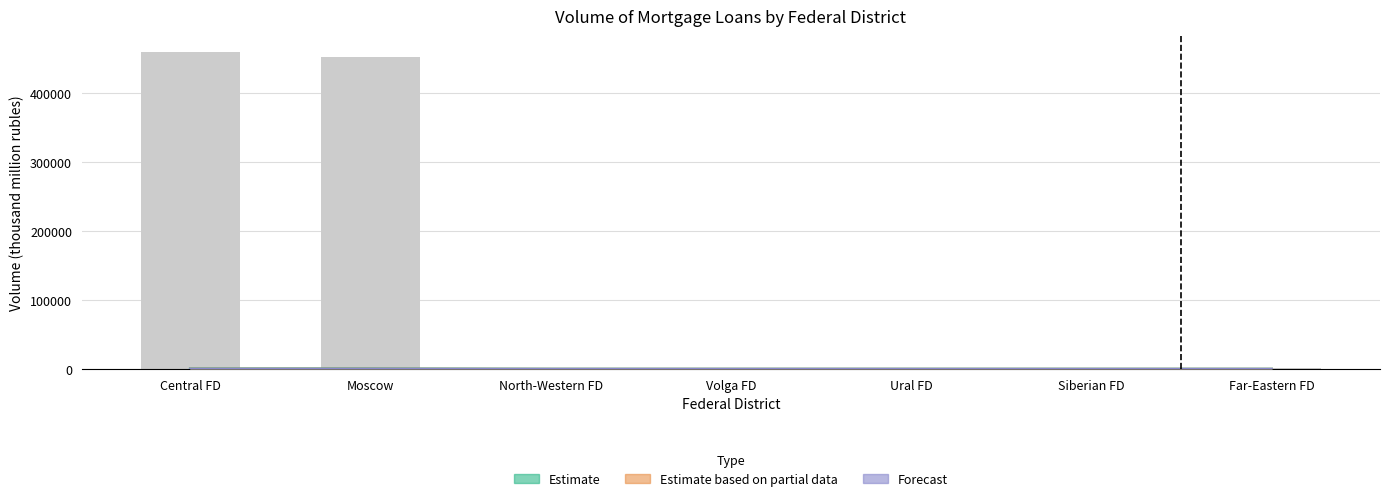

How many bars are there in total?

7